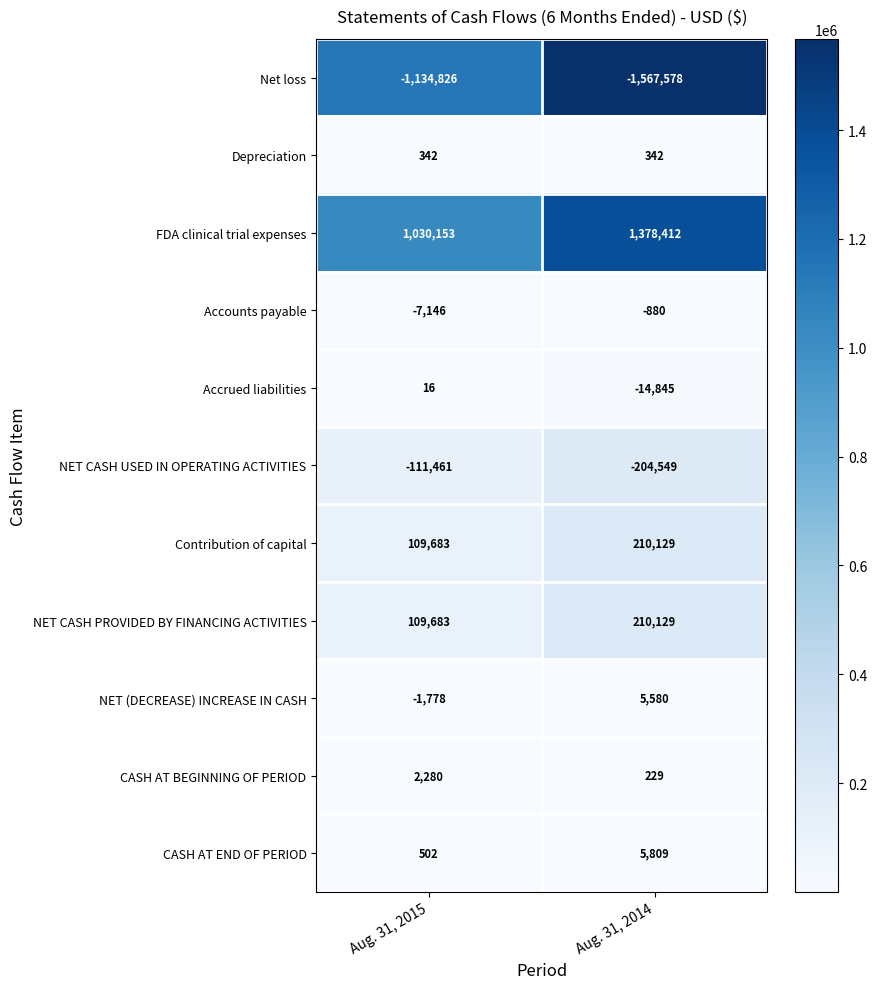

Between Aug. 31, 2015 and Aug. 31, 2014, which series saw the biggest shift?

Net loss